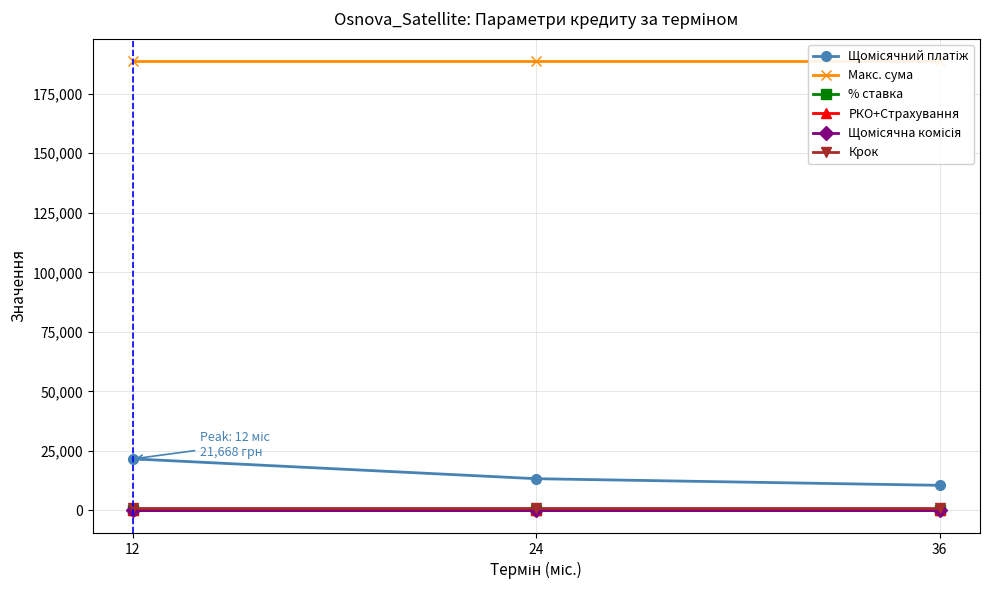

How many distinct data groups are displayed?

6